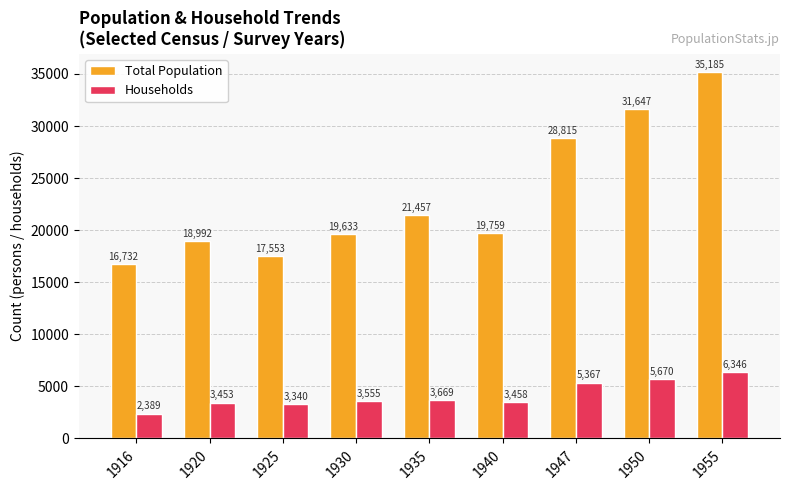

At which category does the chart reach its minimum across all series?

1916